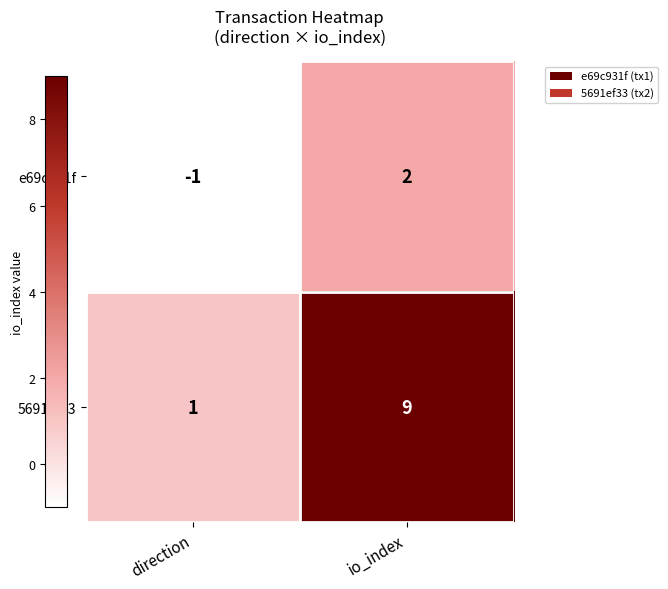

Which series has the widest spread of values?

5691ef33